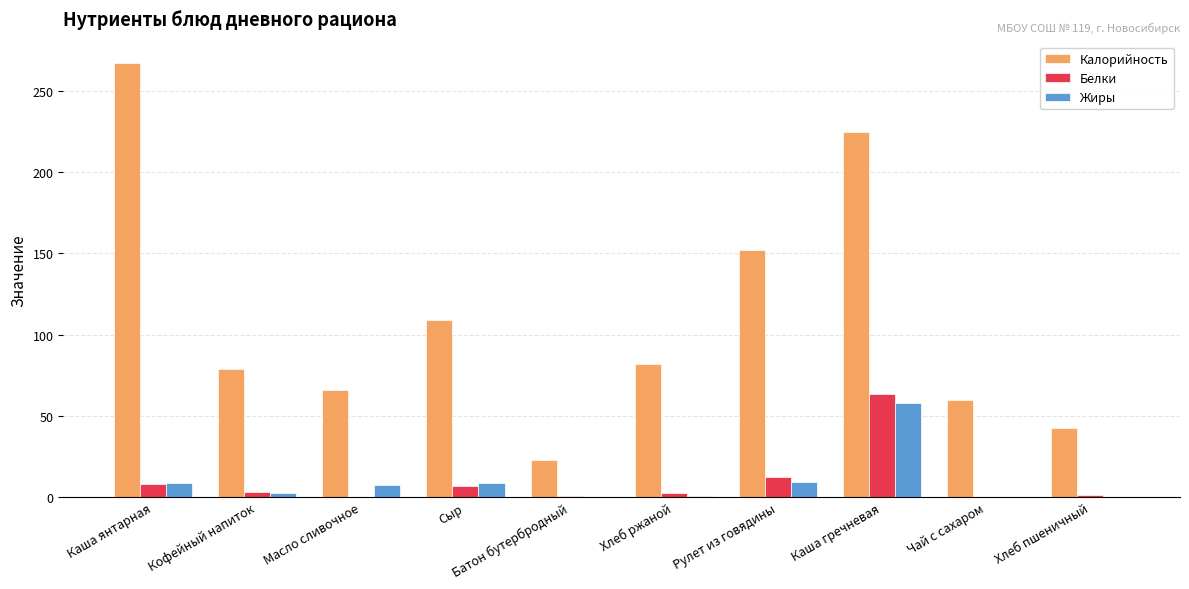

Is it true that Калорийность equals 272.9 at Рулет из говядины?

False